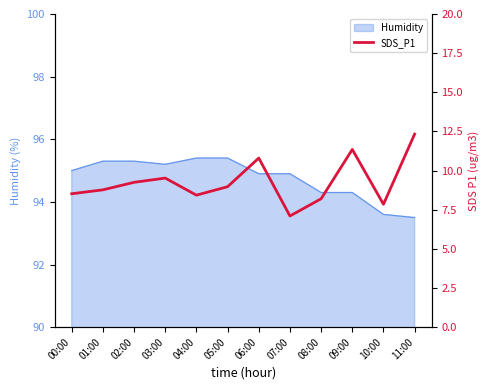

What is the difference between the values at 04:00 and 01:00?

0.3